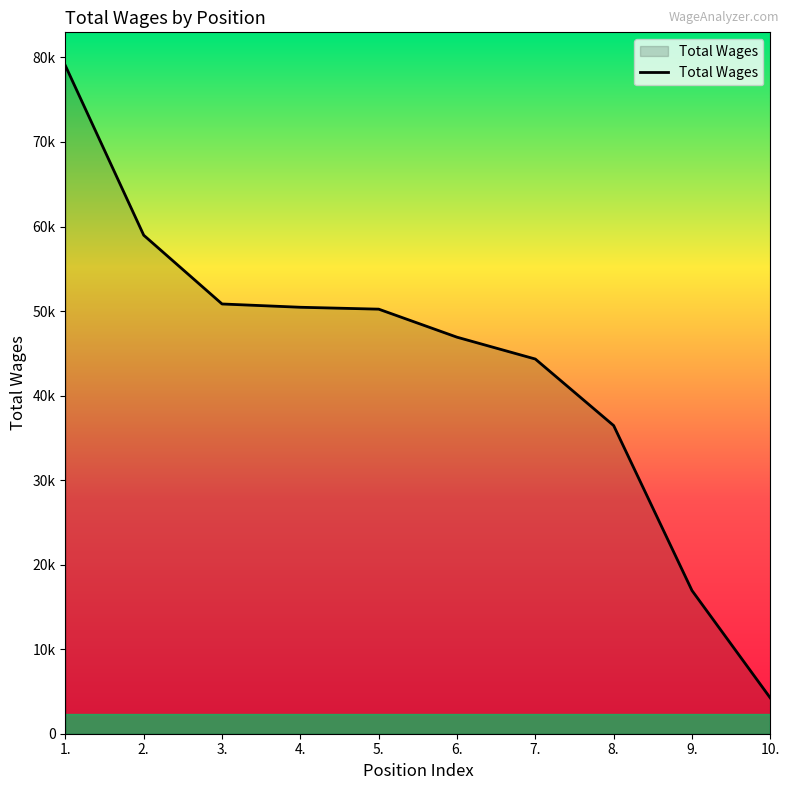

Does the chart display data point markers on the line(s)?

No